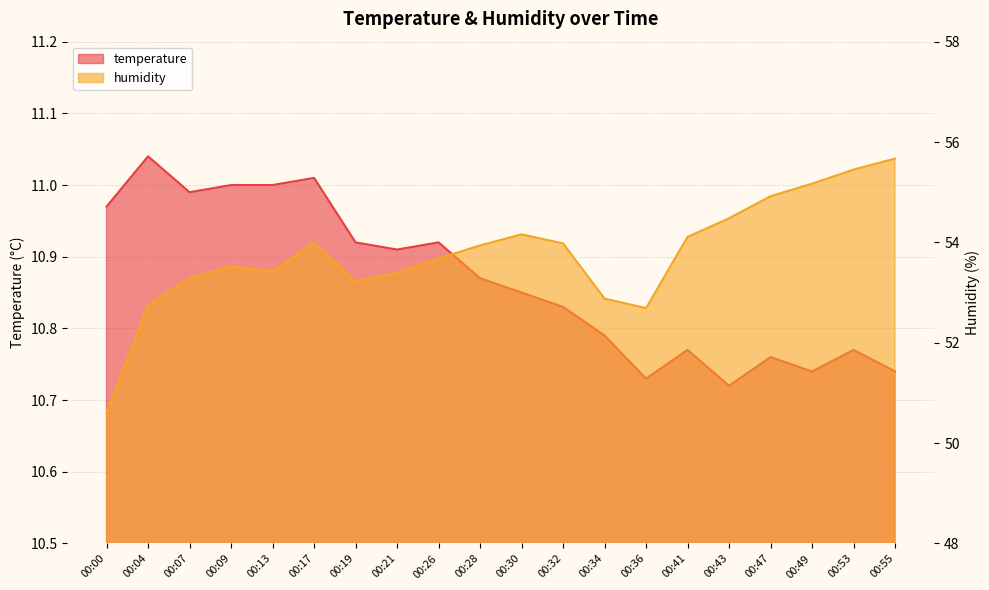

Which series changed the most between 00:32 and 00:34?

humidity